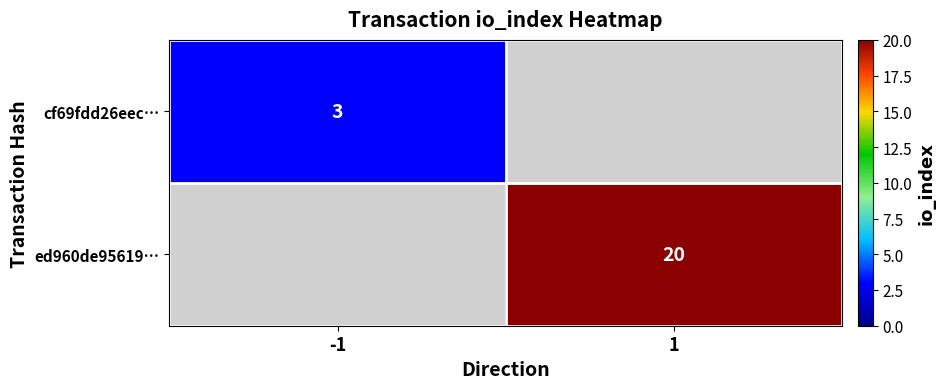

True or false: ed960de95619… has a value of 12 at 1.

False